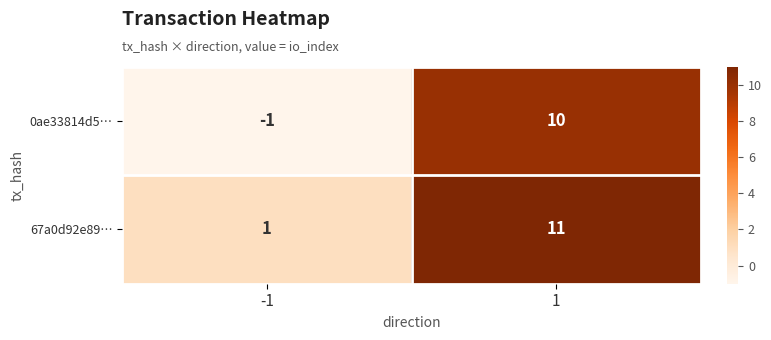

At -1, list the series in order from largest to smallest.

67a0d92e89…, 0ae33814d5…